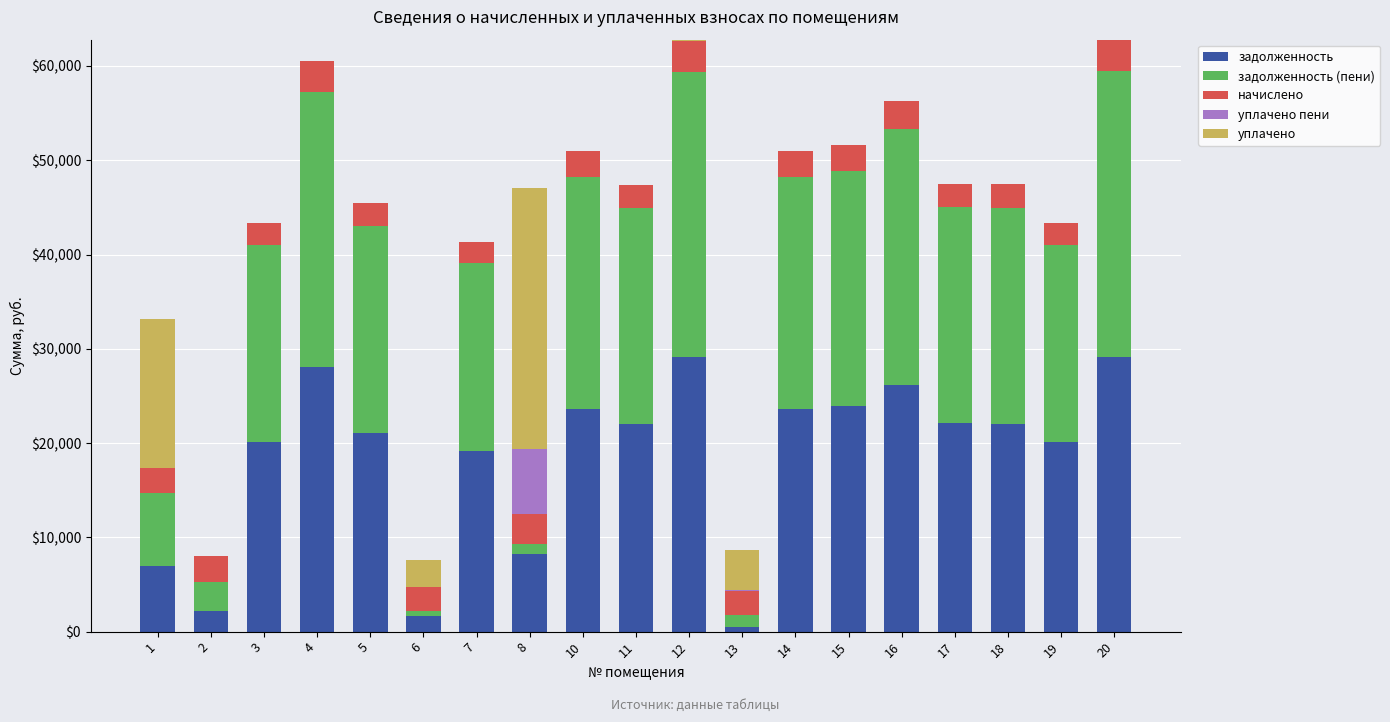

What is the total value across all series at 15?

51594.7